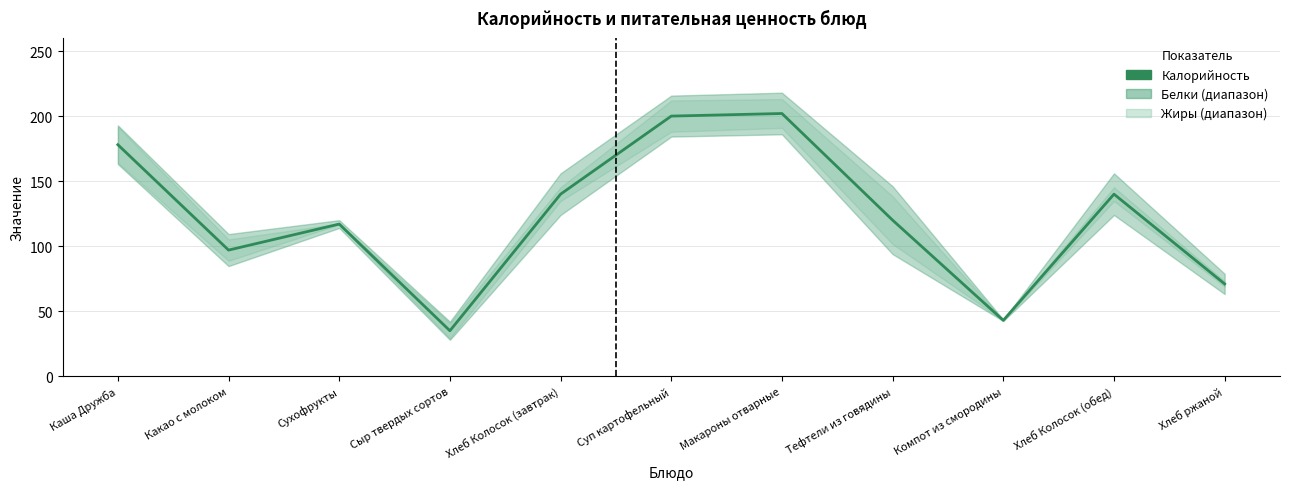

What is the change in value from Макароны отварные to Хлеб ржаной?

-131